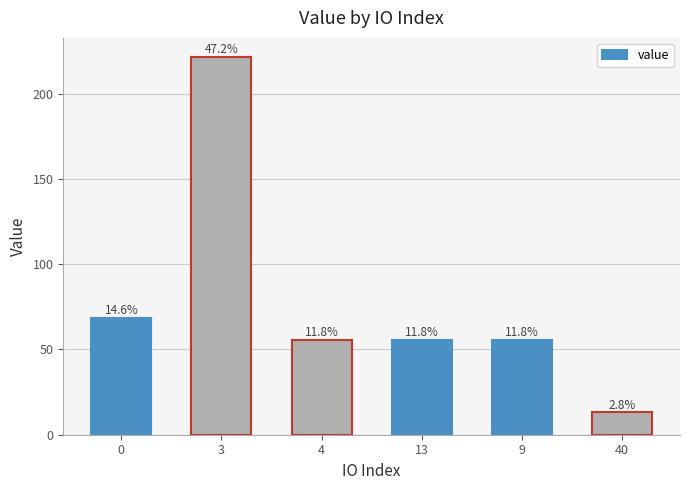

What is the smallest value displayed?

13.1